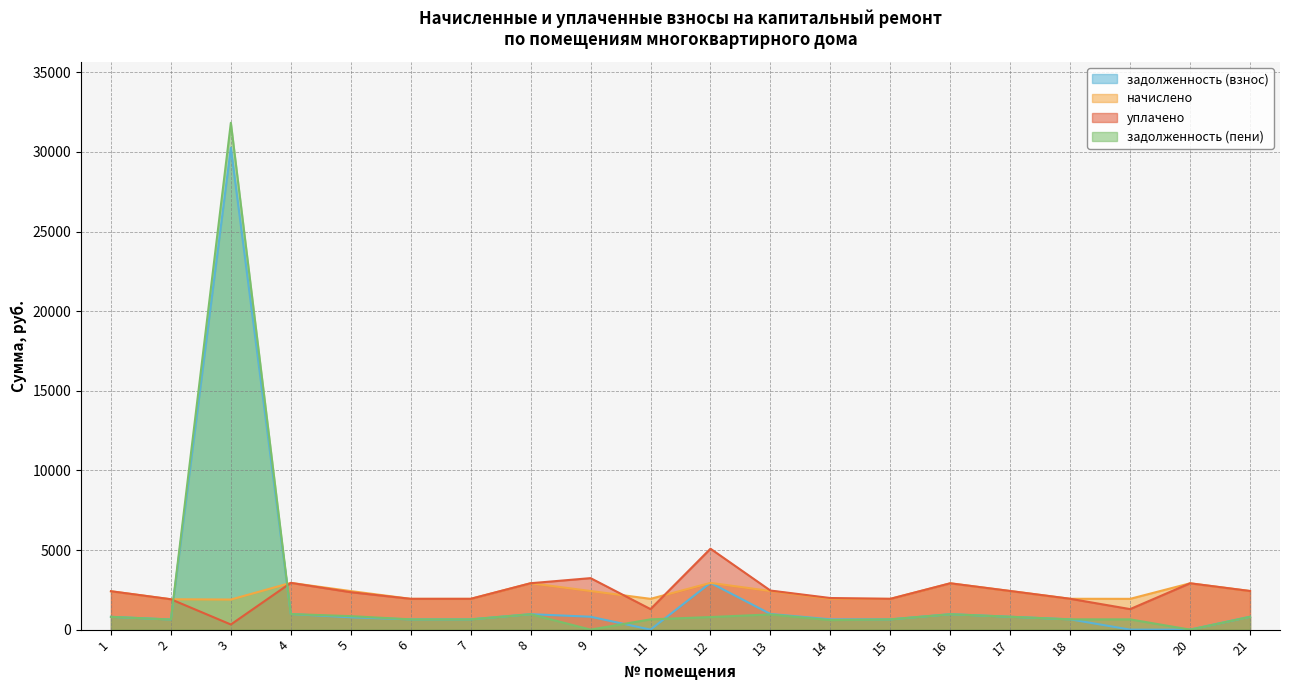

How many values in the задолженность (пени) series exceed 790?

10